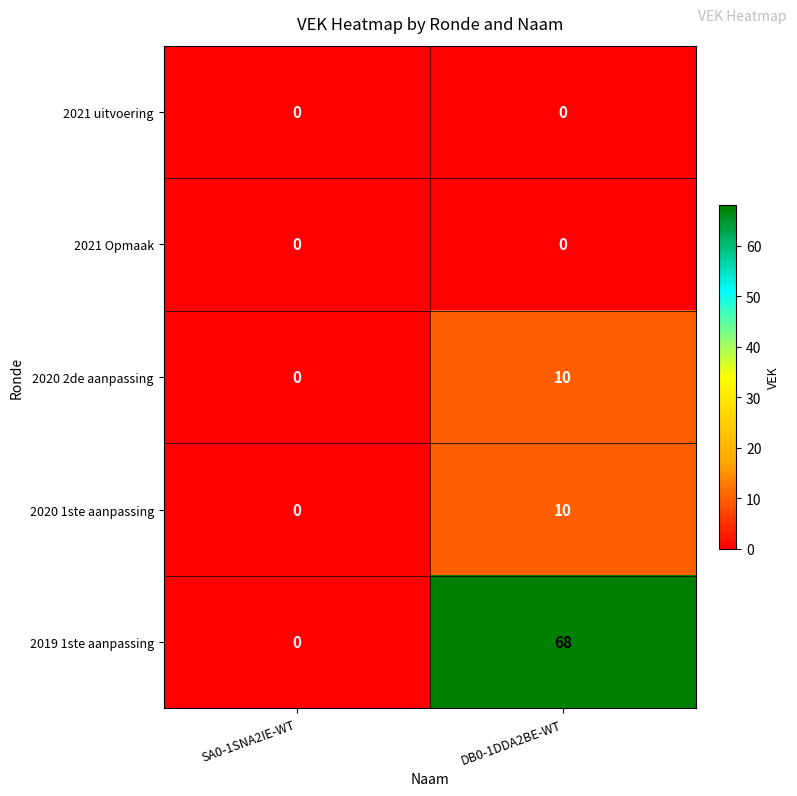

Which series has the widest spread of values?

2019 1ste aanpassing